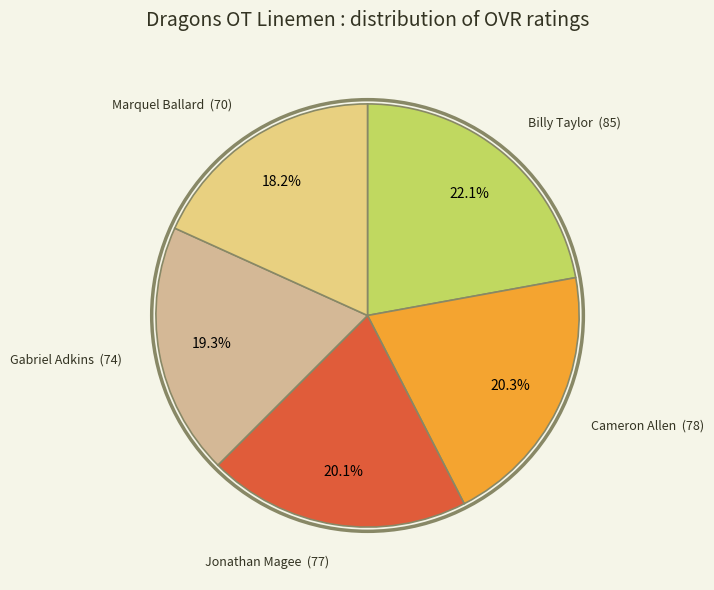

What percentage is NOT represented by Gabriel Adkins?

80.7%